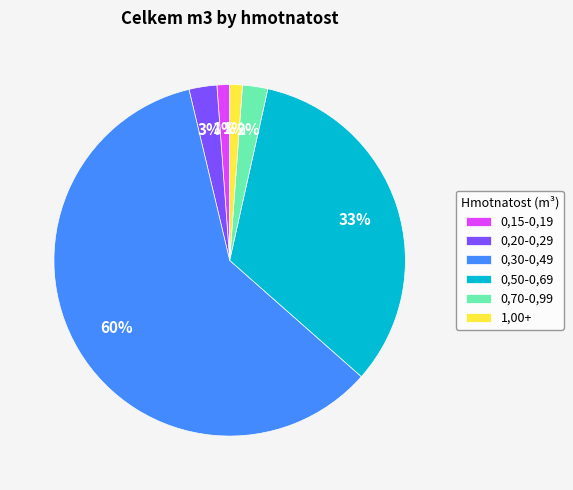

Is the sum of 1,00+ and 0,50-0,69 greater than half?

No